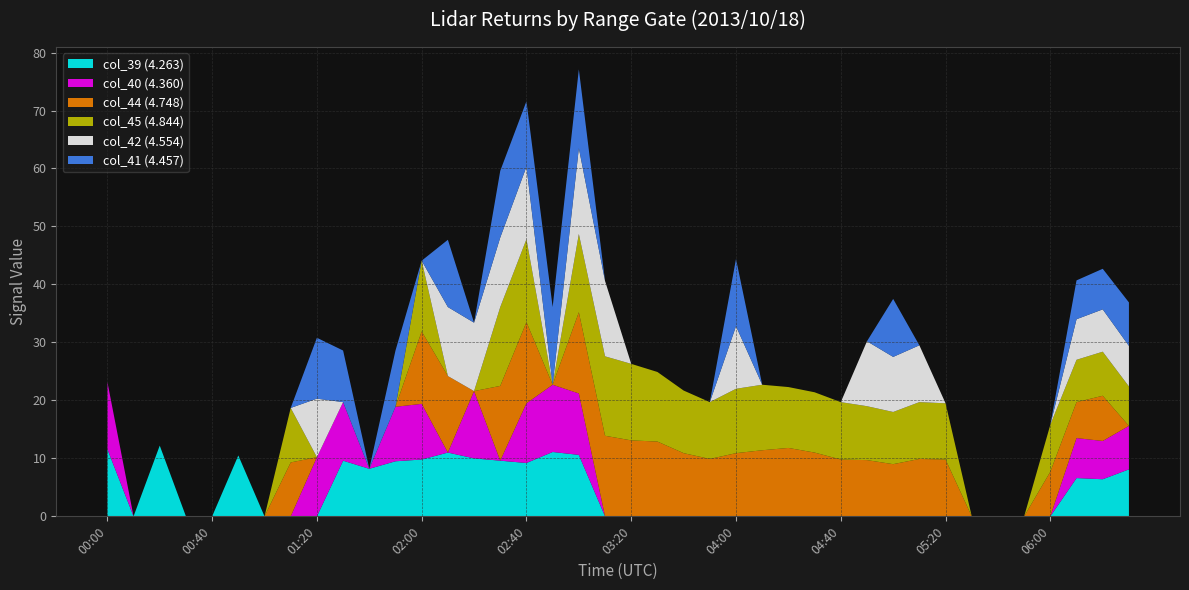

Reading left to right, transcribe all the data shown in this chart.

col_39: 11.6	999.0	12.2	999.0	999.0	10.5	999.0	999.0	999.0	9.6	8.2	9.5	9.8	11.0	10.0	9.6	9.2	11.1	10.6	999.0	999.0	999.0	999.0	999.0	999.0	999.0	999.0	999.0	999.0	999.0	999.0	999.0	999.0	999.0	999.0	999.0	999.0	6.6	6.4	8.1
col_40: 11.6	999.0	999.0	999.0	999.0	999.0	999.0	999.0	10.2	10.1	999.0	9.4	9.6	999.0	11.6	999.0	10.3	11.6	10.6	999.0	999.0	999.0	999.0	999.0	999.0	999.0	999.0	999.0	999.0	999.0	999.0	999.0	999.0	999.0	999.0	999.0	999.0	6.9	6.6	7.5
col_44: 999.0	999.0	999.0	999.0	999.0	999.0	999.0	9.3	999.0	999.0	999.0	999.0	12.5	13.2	999.0	12.9	14.0	999.0	14.0	13.9	13.1	12.9	10.9	9.9	10.9	11.4	11.8	11.0	9.8	9.7	9.0	9.9	9.8	999.0	999.0	999.0	7.7	6.2	7.8	999.0
col_45: 999.0	999.0	999.0	999.0	999.0	999.0	999.0	9.4	999.0	999.0	999.0	999.0	12.2	999.0	999.0	13.6	14.3	999.0	13.5	13.7	13.2	12.0	10.8	9.8	11.1	11.3	10.5	10.4	9.9	9.3	9.0	9.8	9.7	999.0	999.0	999.0	8.1	7.3	7.6	6.8
col_42: 999.0	999.0	999.0	999.0	999.0	999.0	999.0	999.0	10.1	999.0	999.0	999.0	999.0	11.9	11.8	12.0	12.5	999.0	14.8	13.0	999.0	999.0	999.0	999.0	10.8	999.0	999.0	999.0	999.0	11.2	9.5	9.8	999.0	999.0	999.0	999.0	999.0	7.0	7.3	7.0
col_41: 999.0	999.0	999.0	999.0	999.0	999.0	999.0	999.0	10.5	8.9	999.0	9.7	999.0	11.6	999.0	11.5	11.3	13.4	13.6	999.0	999.0	999.0	999.0	999.0	11.6	999.0	999.0	999.0	999.0	999.0	10.0	999.0	999.0	999.0	999.0	999.0	999.0	6.7	7.0	7.5